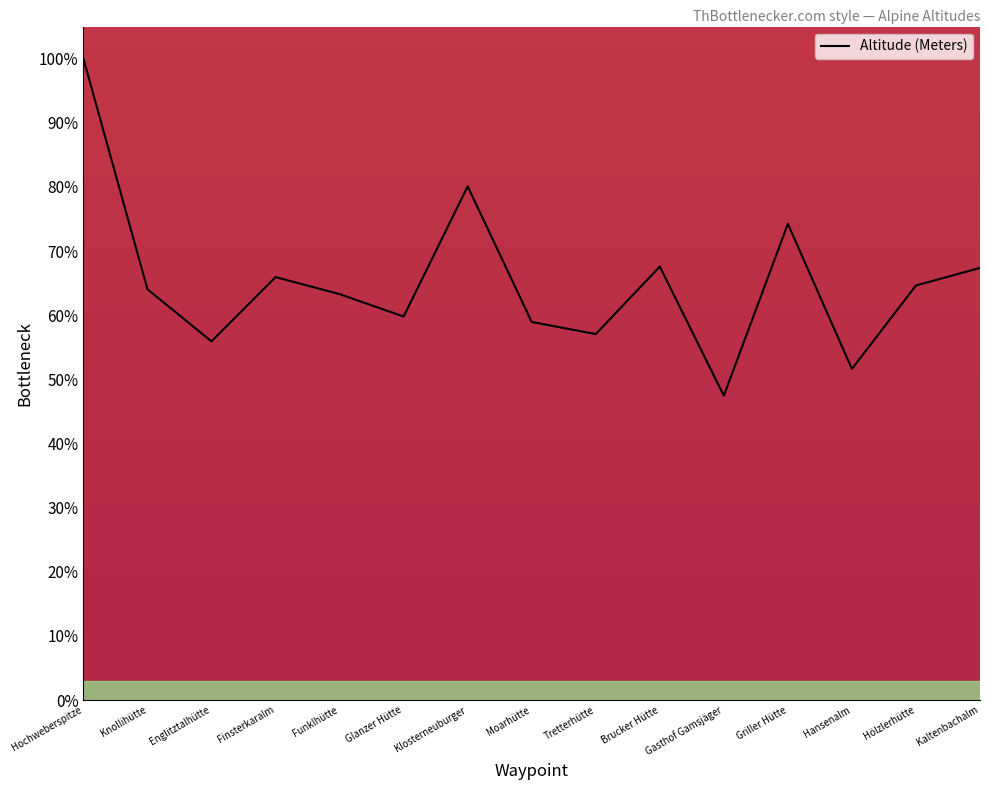

How many interior local valleys (lower than both neighbors) does the data have?

5